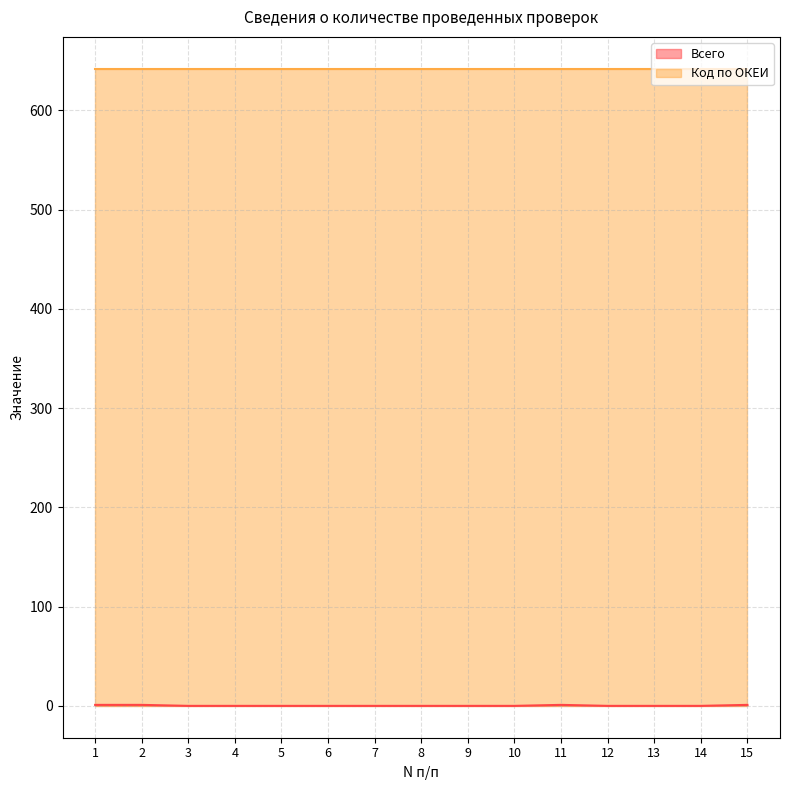

Reading left to right, transcribe all the data shown in this chart.

1=1	2=1	3=0	4=0	5=0	6=0	7=0	8=0	9=0	10=0	11=1	12=0	13=0	14=0	15=1